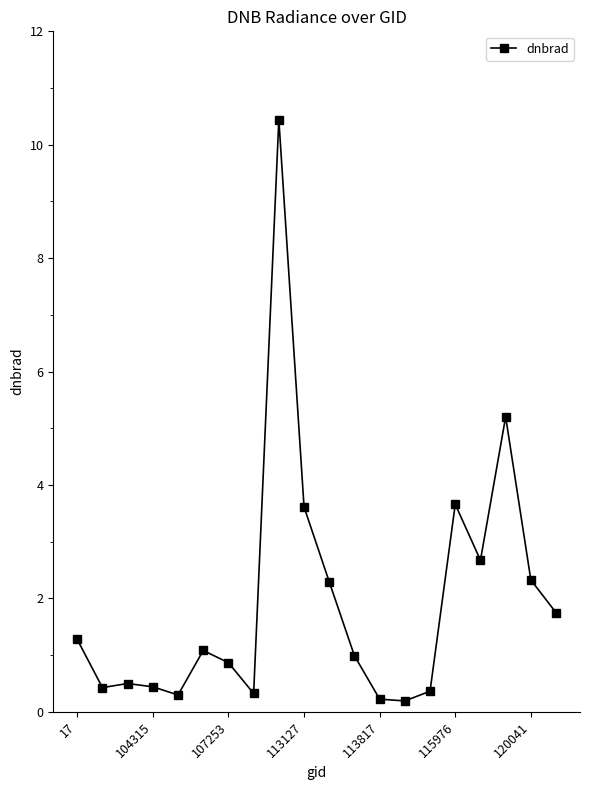

What is the average value?

1.9